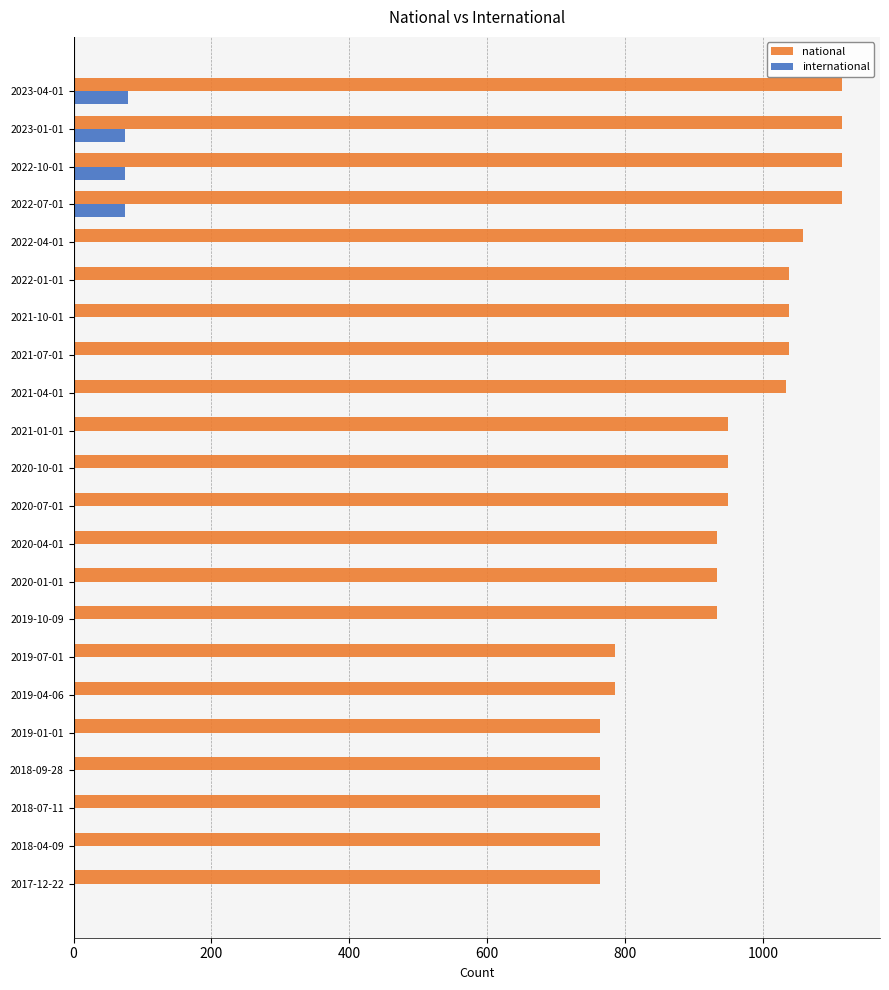

The value of national at 2020-01-01 is 933. True or false?

True